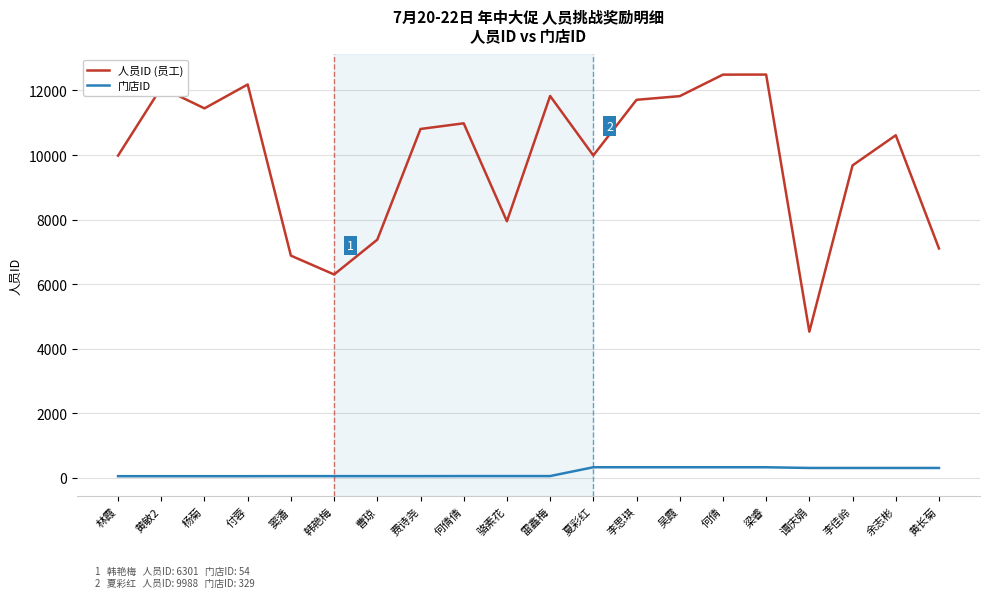

What is the difference between the maximum and minimum values in the 门店ID series?

277